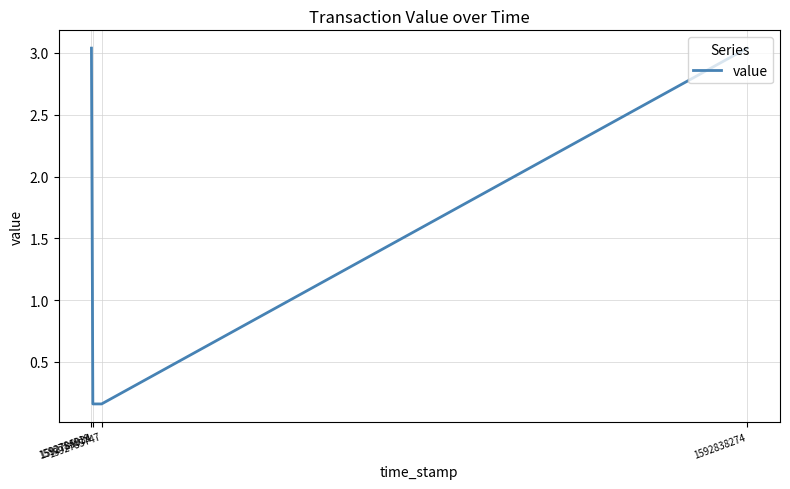

True or false: the data has more than 2 interior local peaks.

False